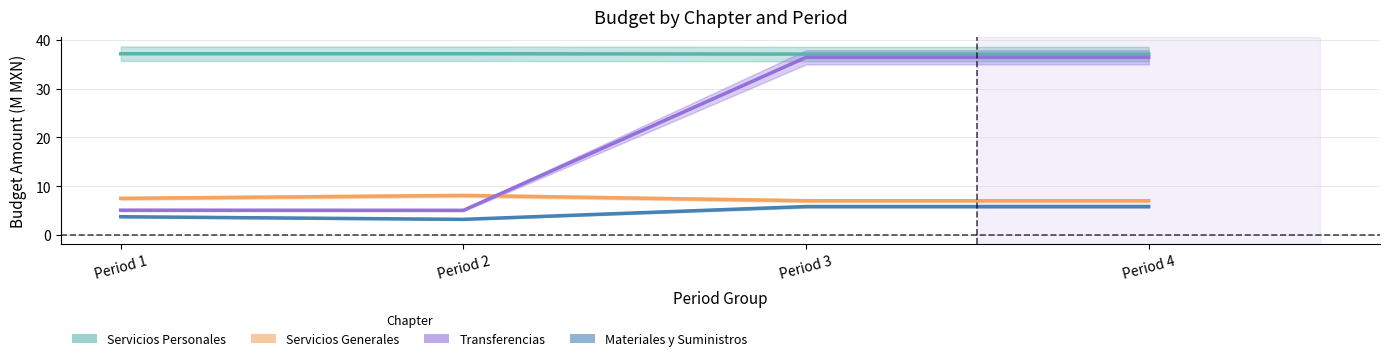

What is the sum of the Servicios Generales values at Period 1 and Period 4?

14.5